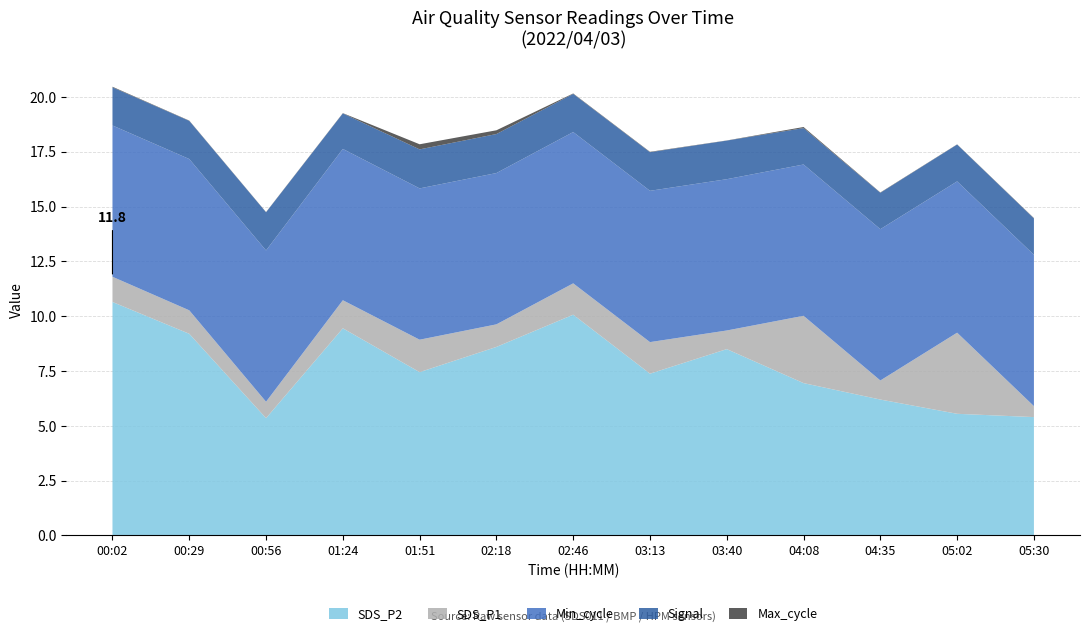

What is the maximum value for SDS_P2?

10.7